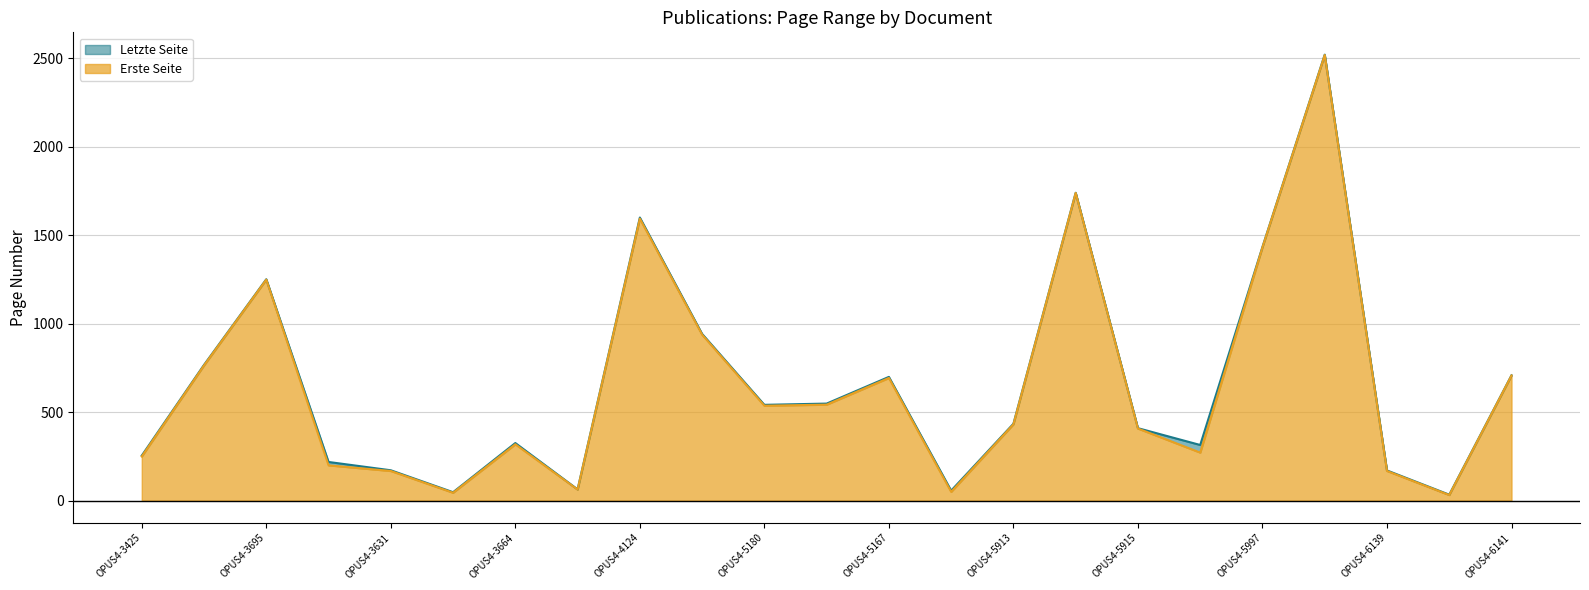

How many lines are shown in the chart?

2